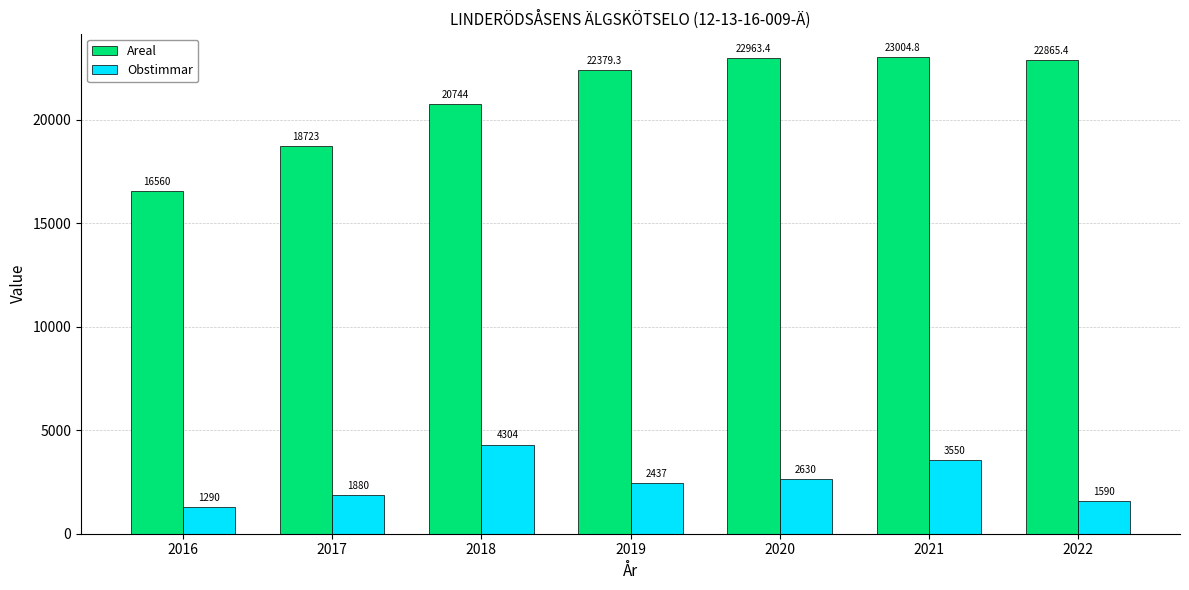

Is the value of Areal at 2022 greater than the value of Obstimmar at 2021?

Yes